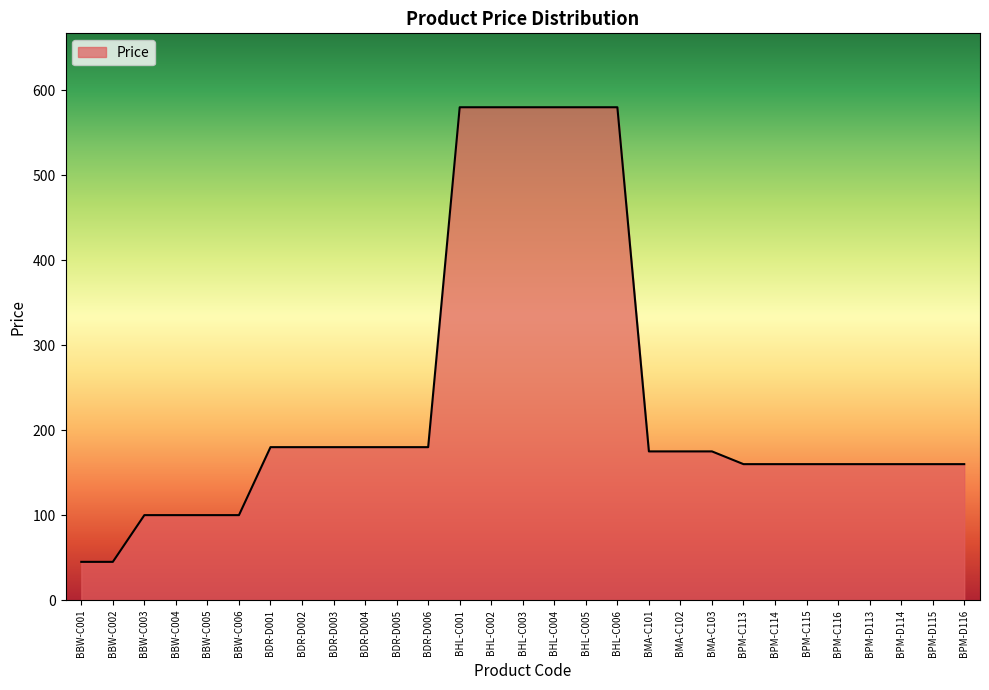

At which label does the data first exceed 175?

BDR-D001